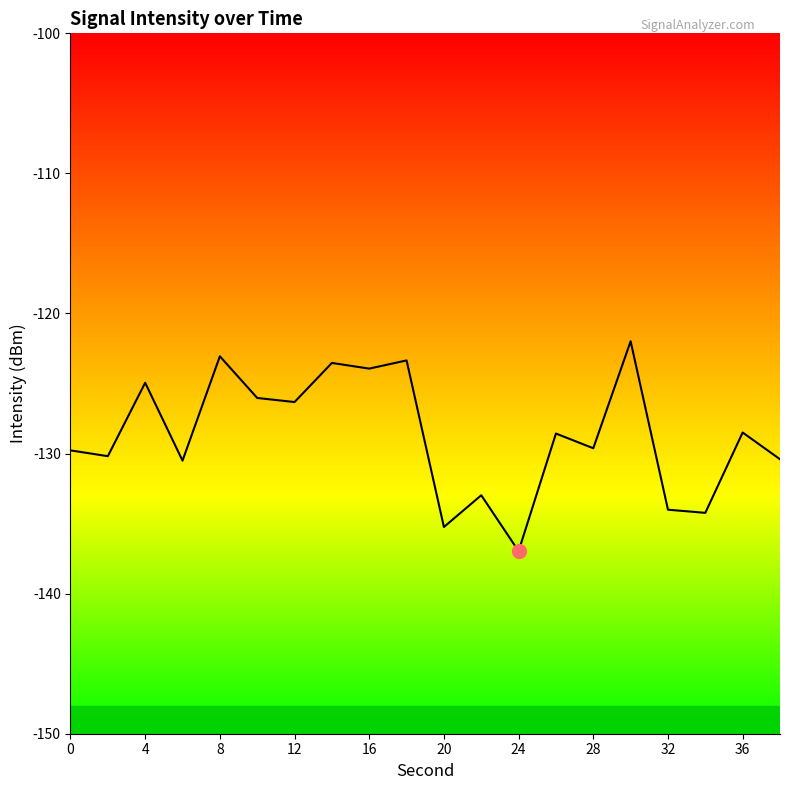

What is the difference between the second highest and minimum values?

13.9